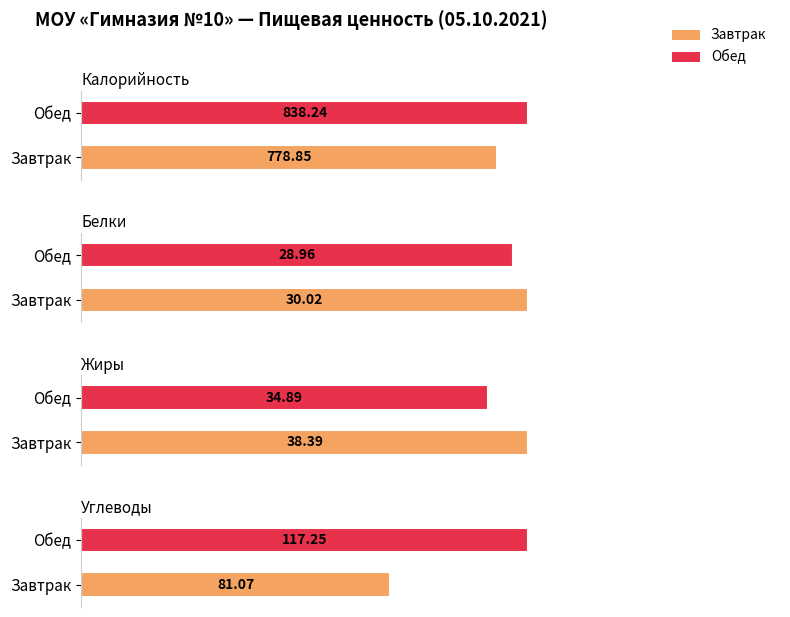

At which label does Углеводы reach its minimum?

Завтрак